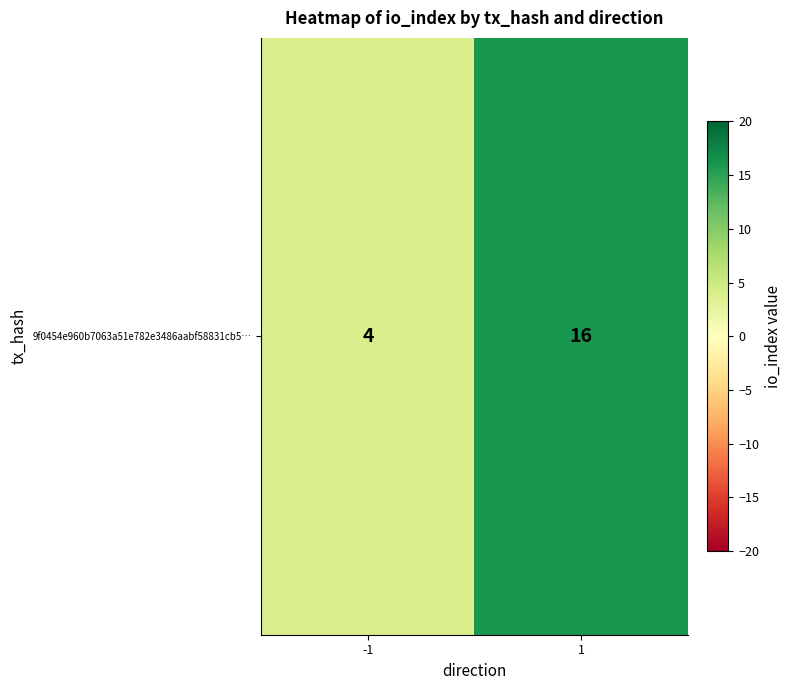

The chart shows a value of 28 at 1. True or false?

False